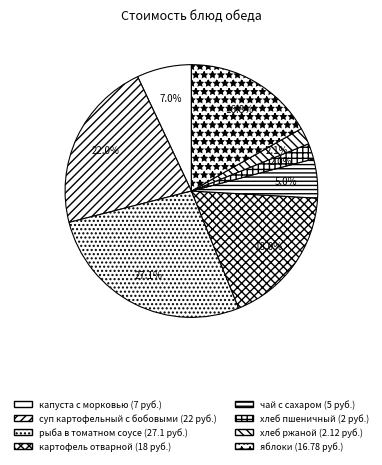

Combined, what portion of the pie is хлеб ржаной and капуста с морковью?

9.1%